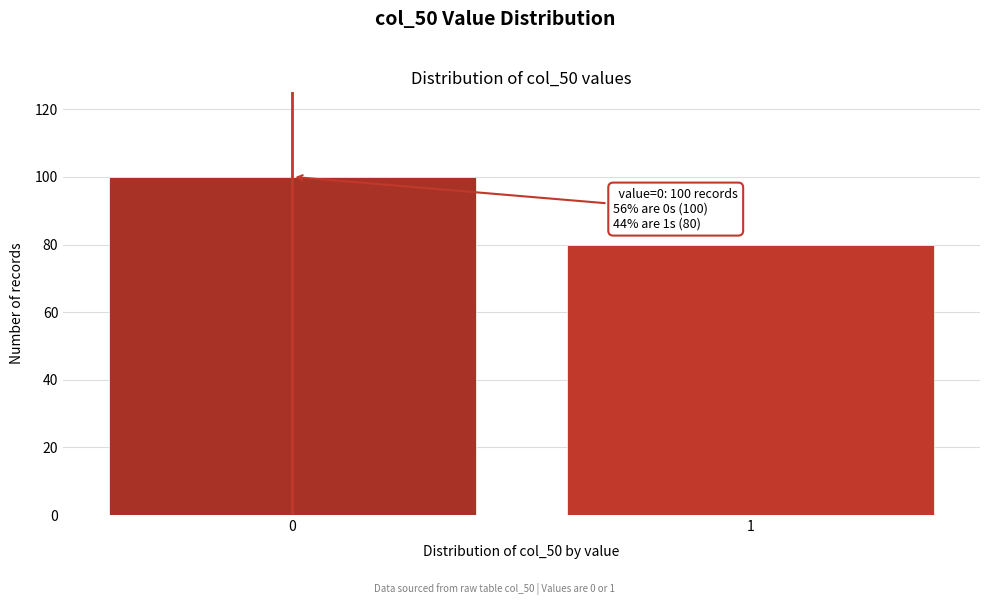

Reading left to right, what are all the values shown in this chart?

100	80